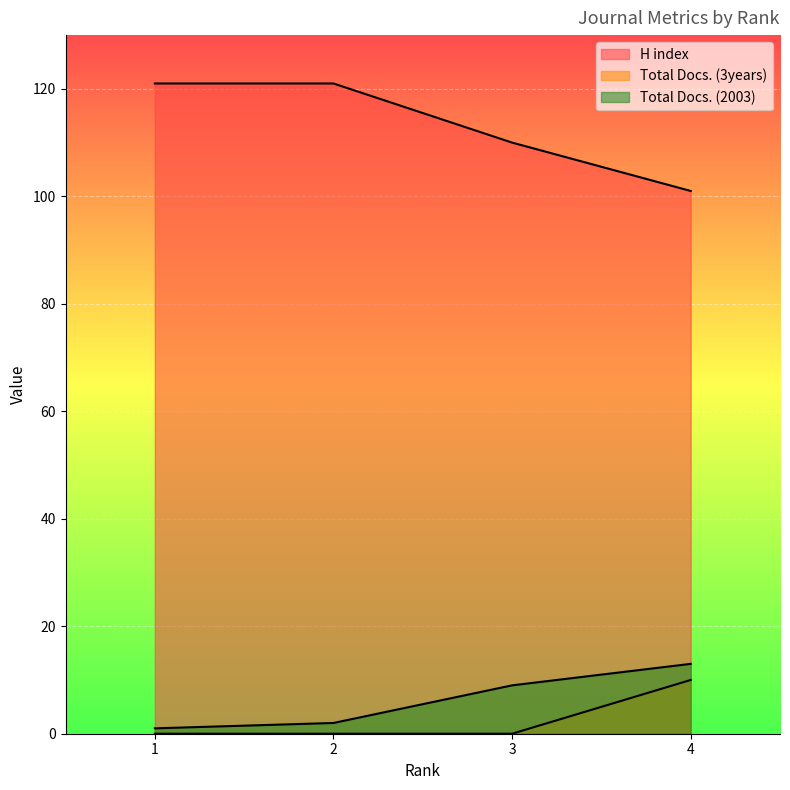

Reading right to left, transcribe all the data shown in this chart.

H index: 101	110	121	121
Total Docs. (3years): 10	0	0	0
Total Docs. (2003): 13	9	2	1